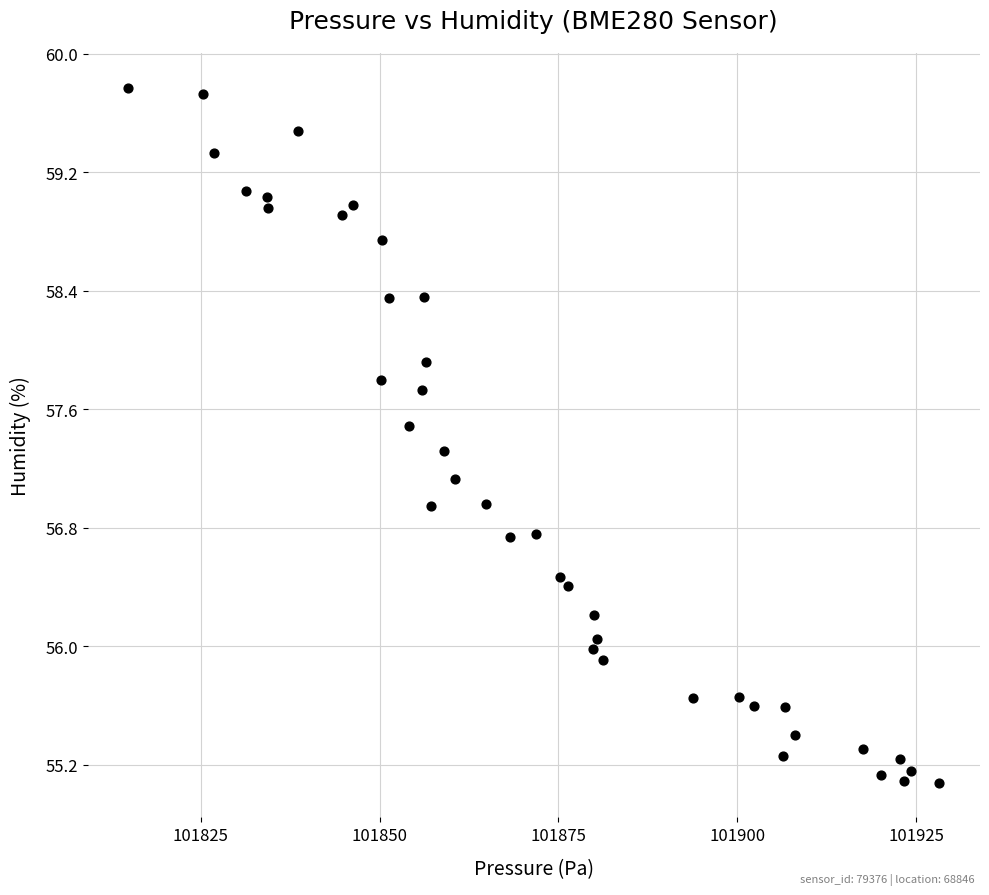

What is the range of X values (max minus min)?

113.4